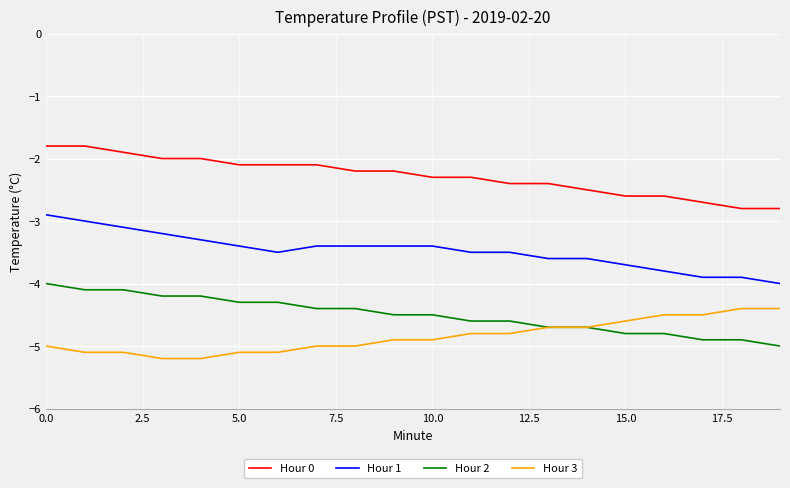

True or false: Hour 3 and Hour 0 intersect in this chart.

False